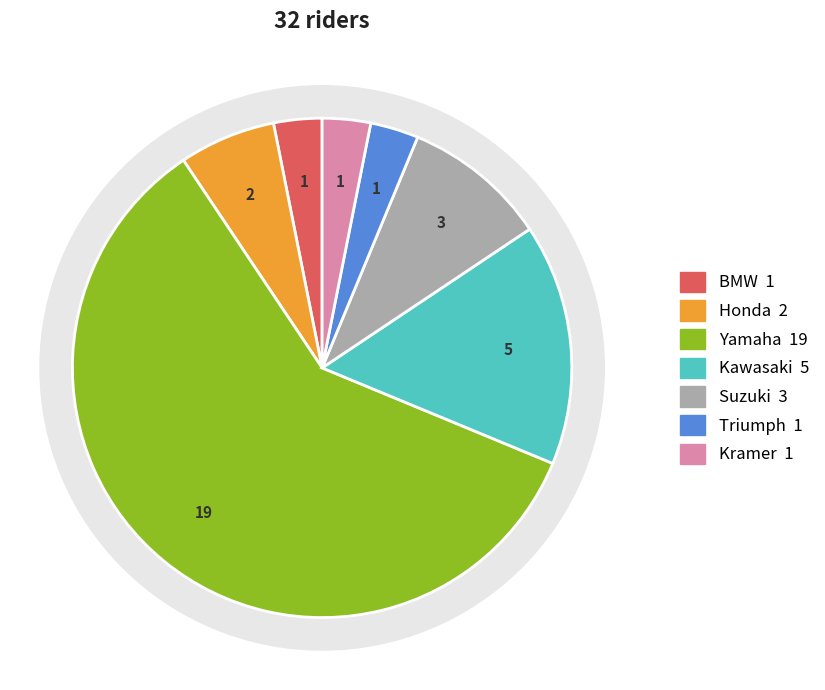

Is Suzuki the majority of the pie?

No